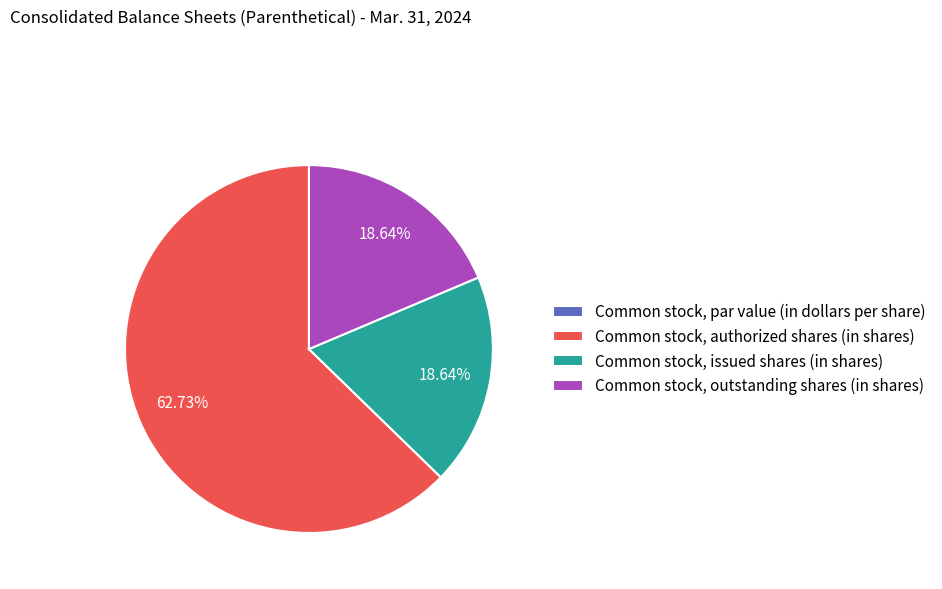

Which slice is the largest?

Common stock, authorized shares (in shares)